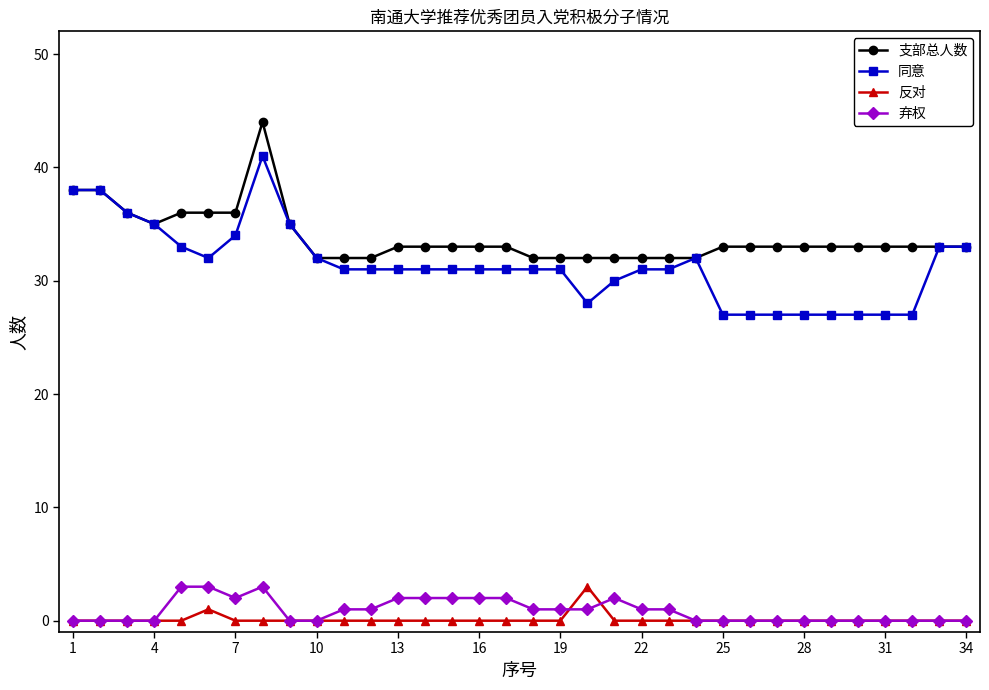

True or false: 弃权 and 同意 cross at least once.

False